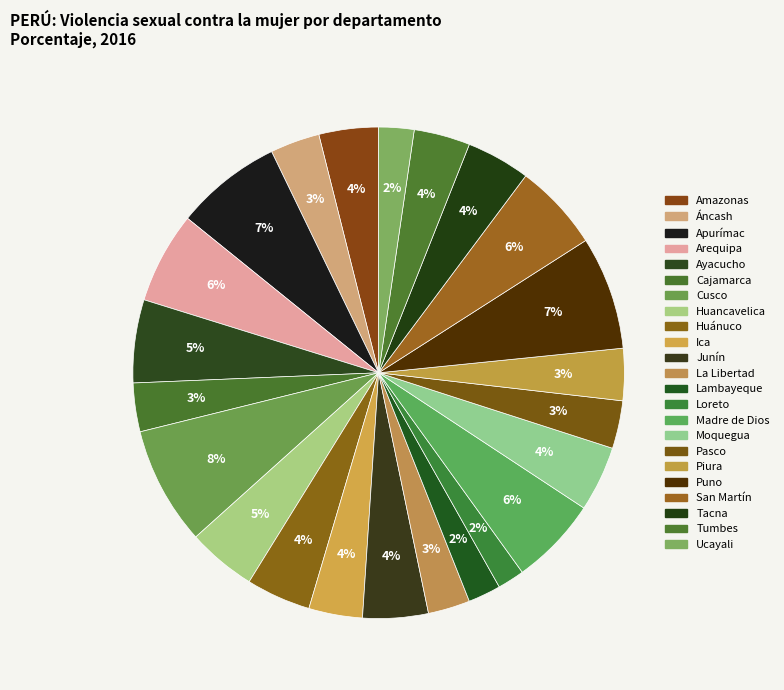

To the nearest percent, what is the combined percentage of Tumbes and Tacna?

8%